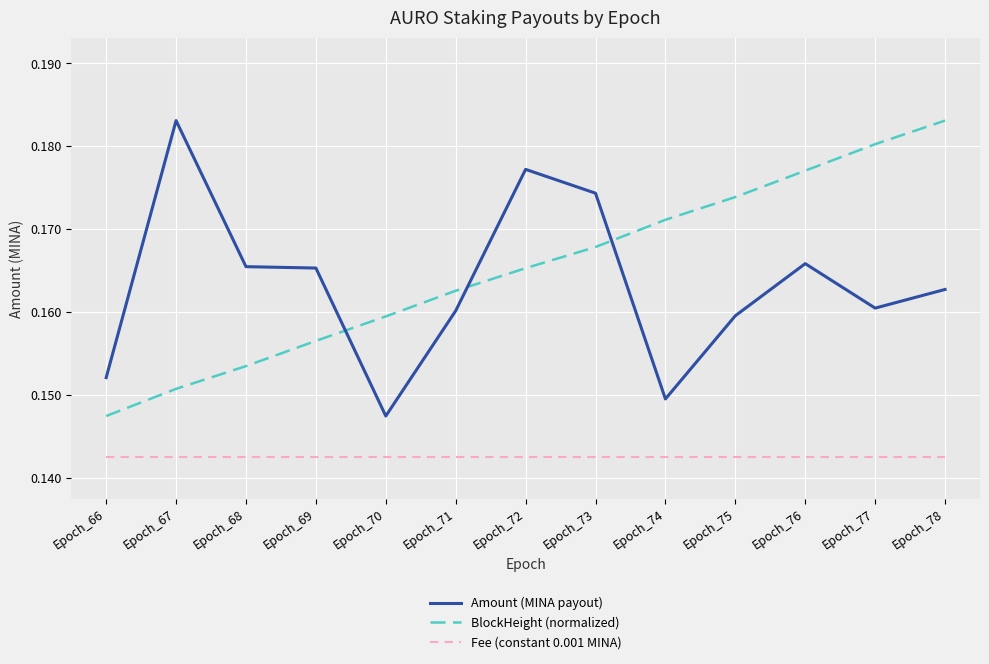

What is the total value across all series at Epoch_72?

0.5